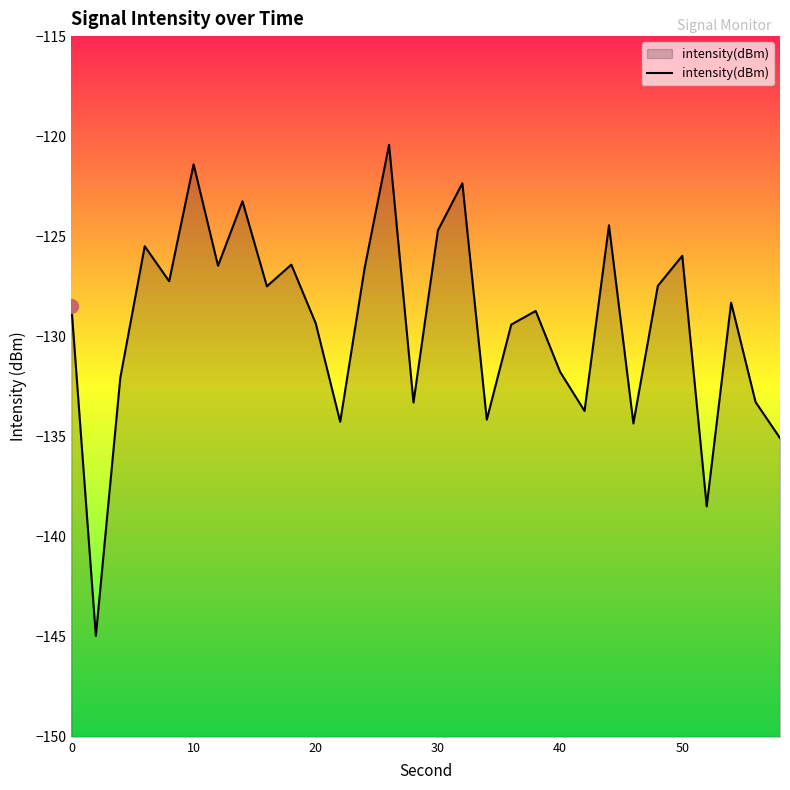

What is the difference between the maximum and minimum values?

24.5